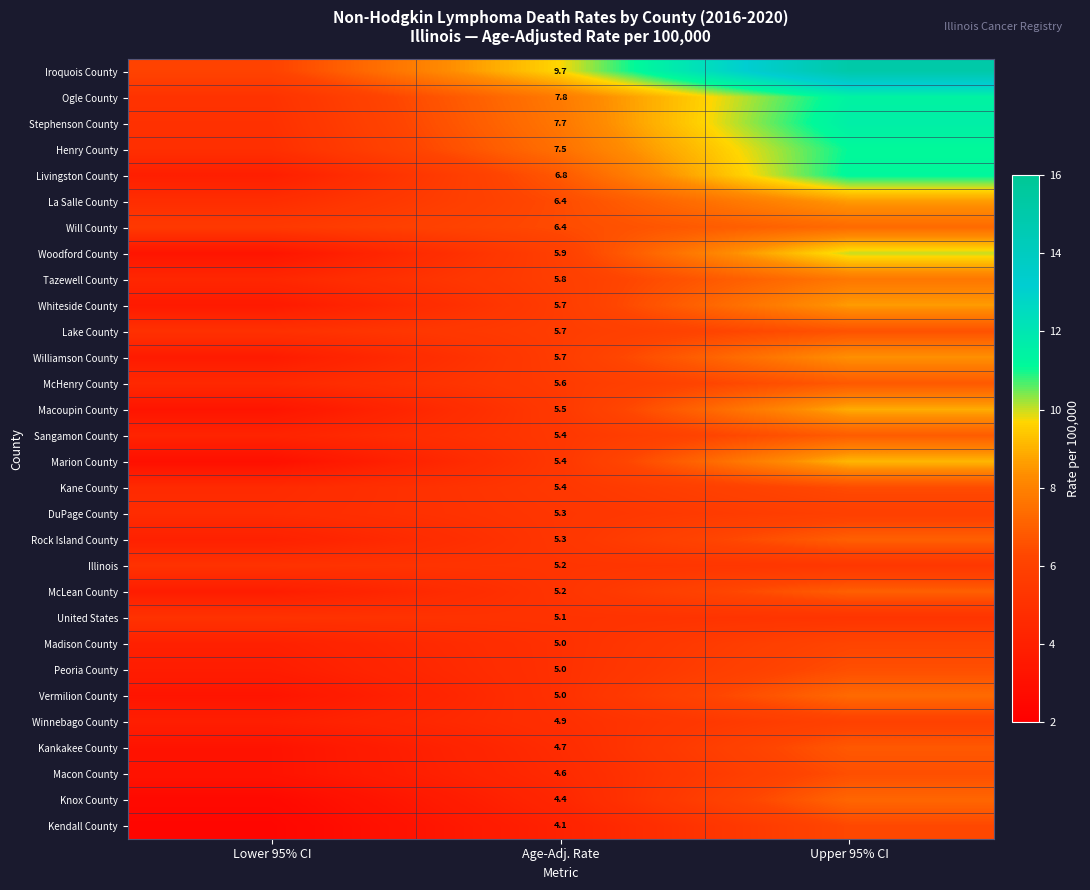

Which label corresponds to the smallest value in the chart?

Lower 95% CI